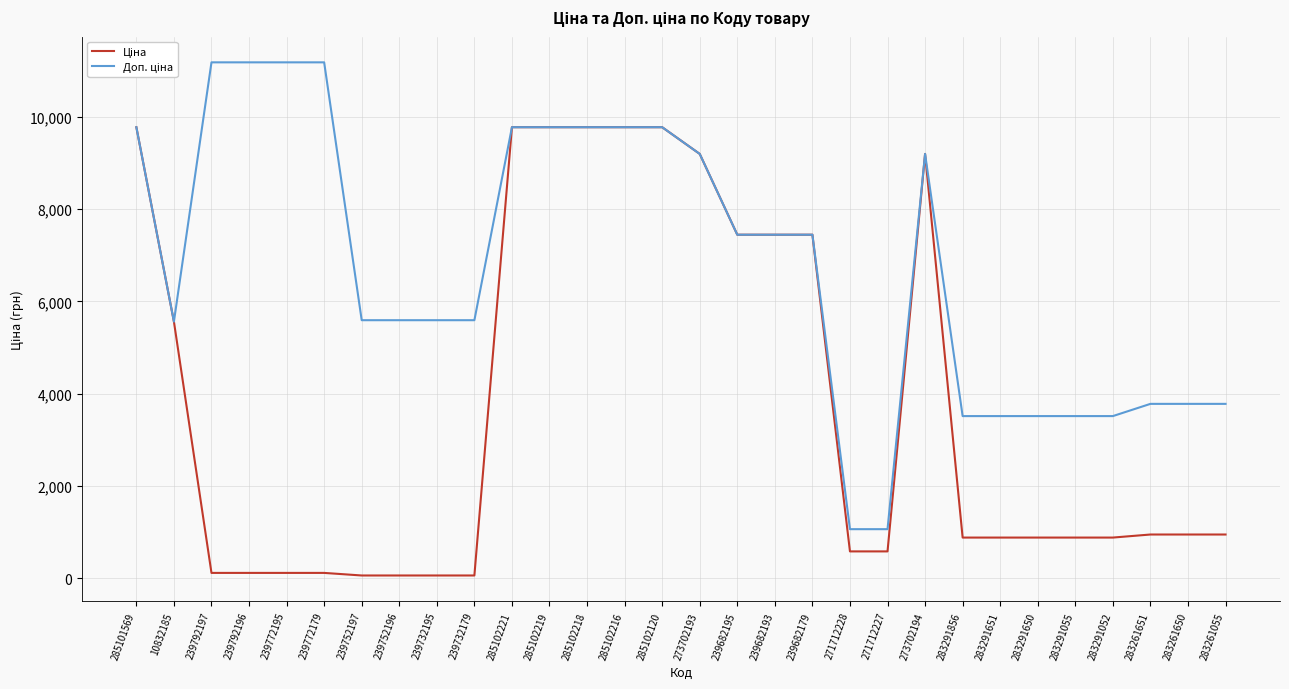

What is the maximum value shown in the chart?

11182.0